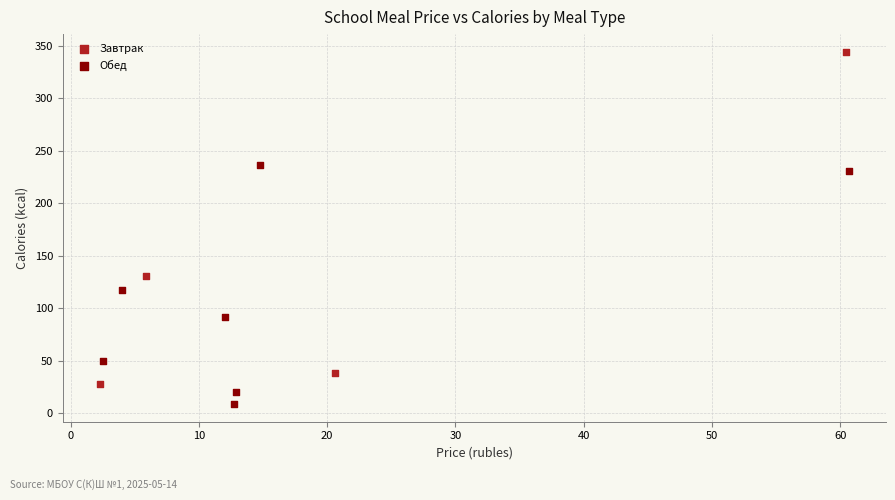

Which series contains the lowest Y value?

Обед